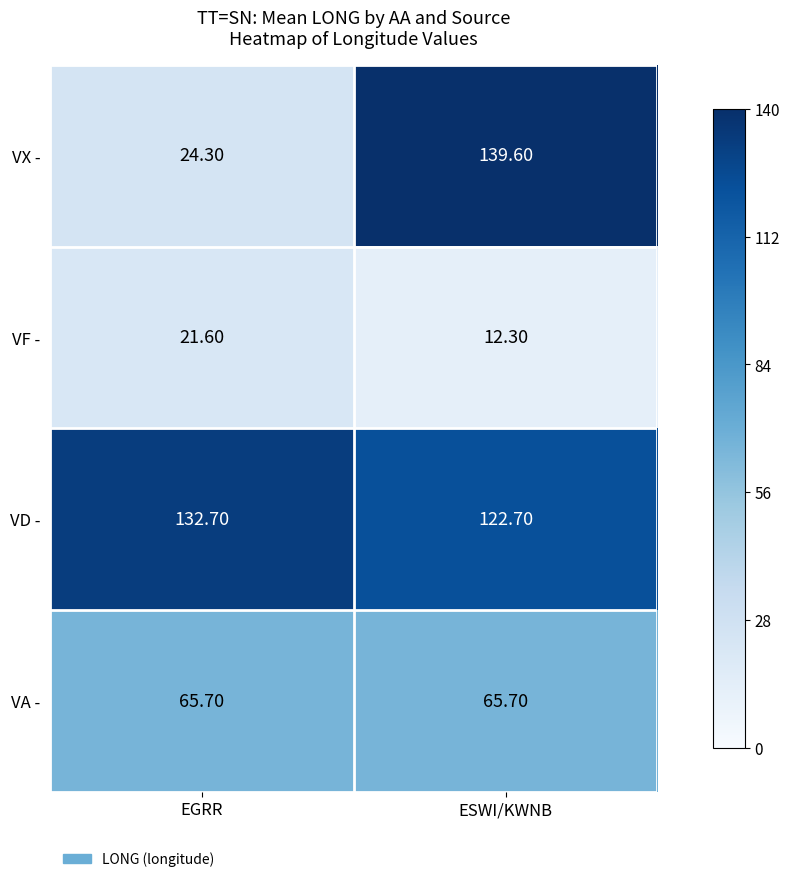

Which category has the highest value in the VF - series?

EGRR